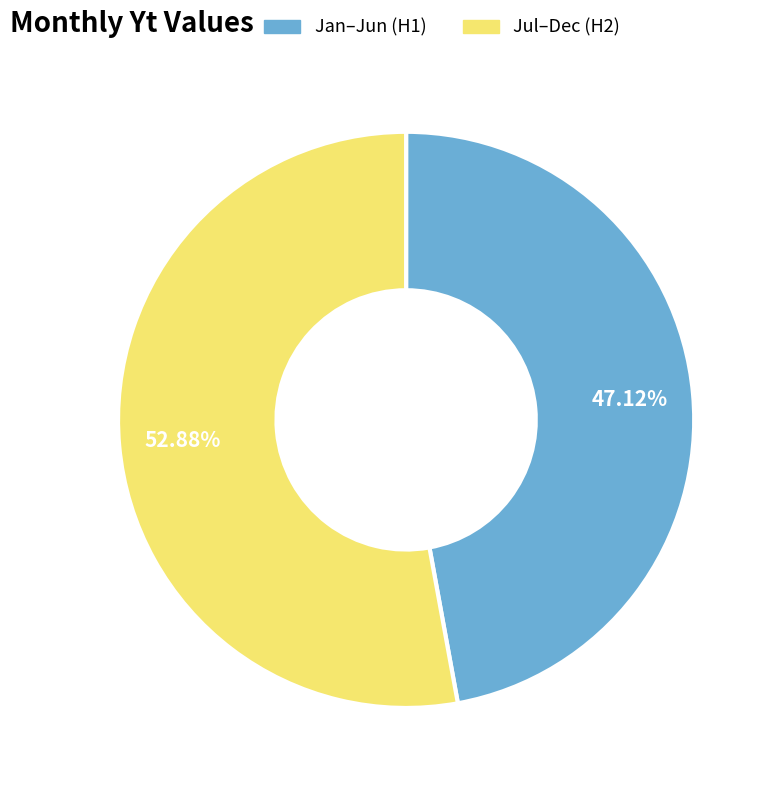

Is there a majority slice in this chart?

Yes